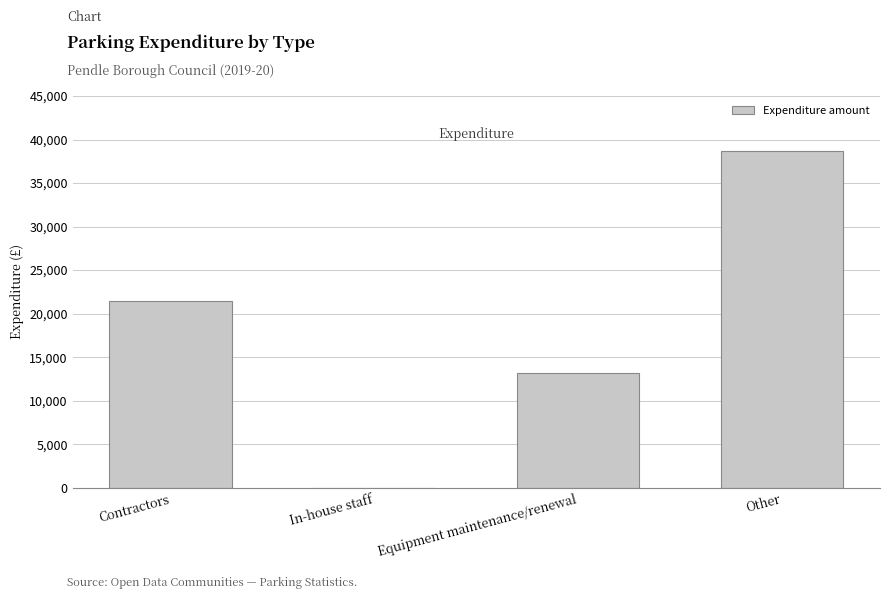

What is the sum of all values?

73230